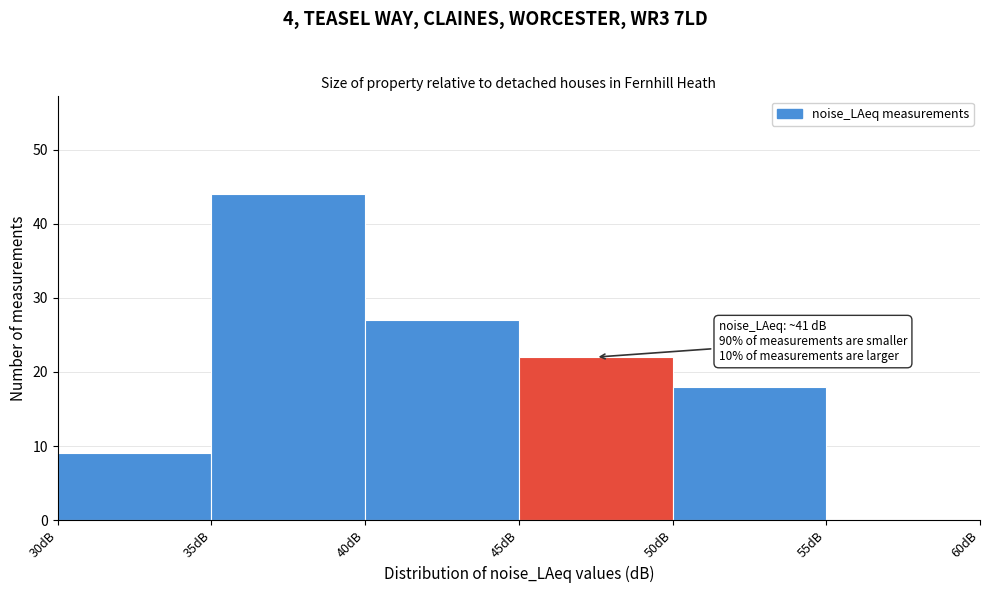

Which range on the x-axis has the tallest bar?

35 to 40